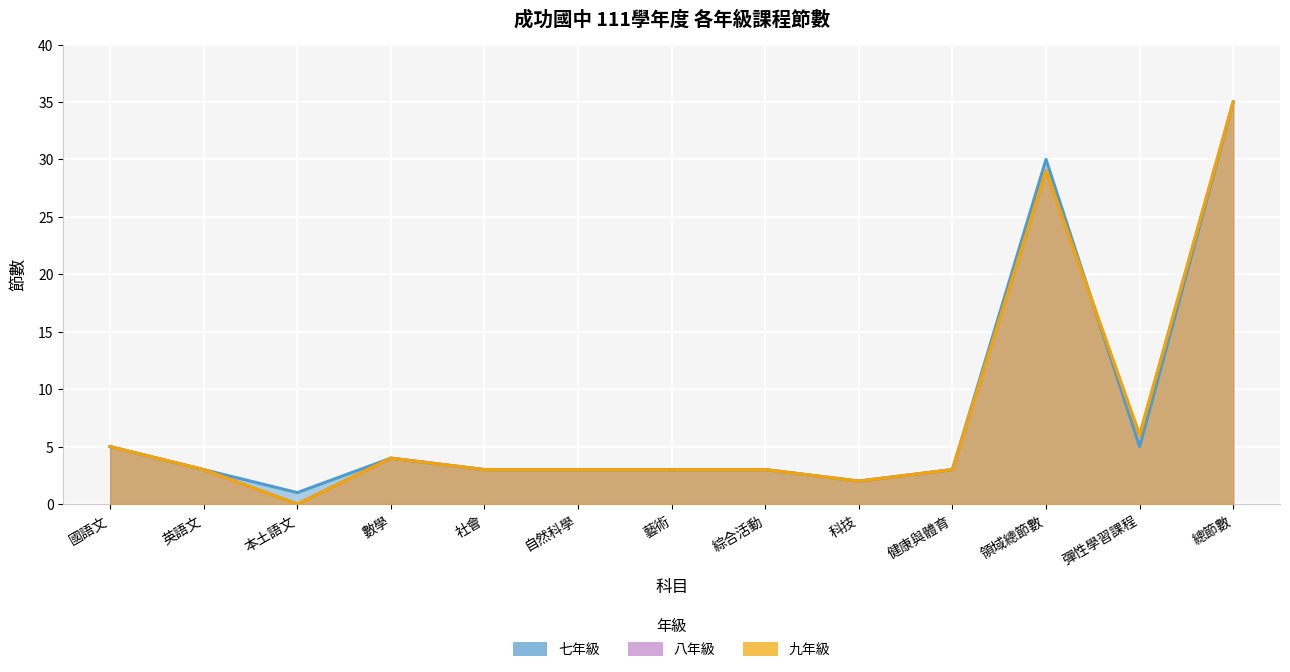

What is the difference between the maximum and minimum values in the 八年級 series?

35